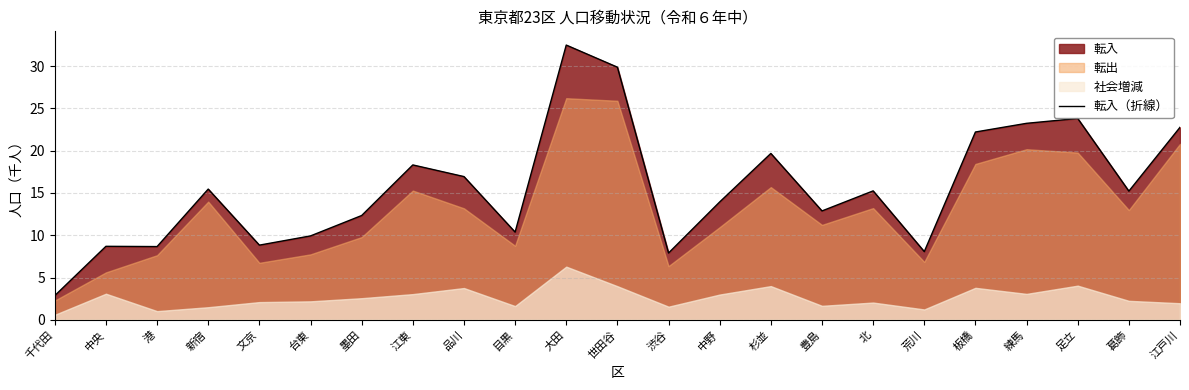

Does the chart have visible grid lines?

Yes